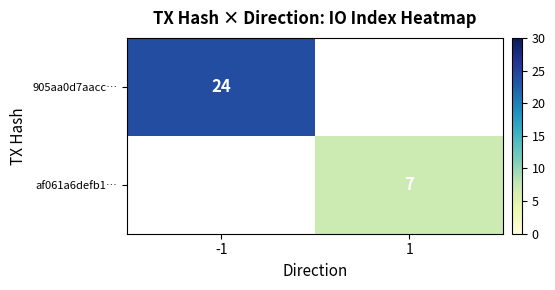

The value of 905aa0d7aacc… at -1 is 37. True or false?

False